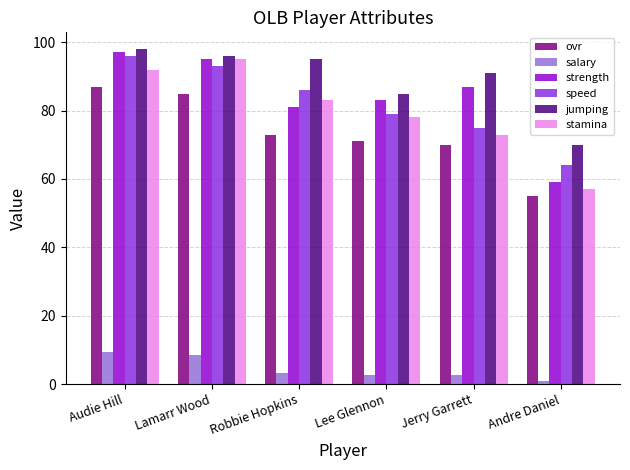

Does the chart contain any negative values?

No